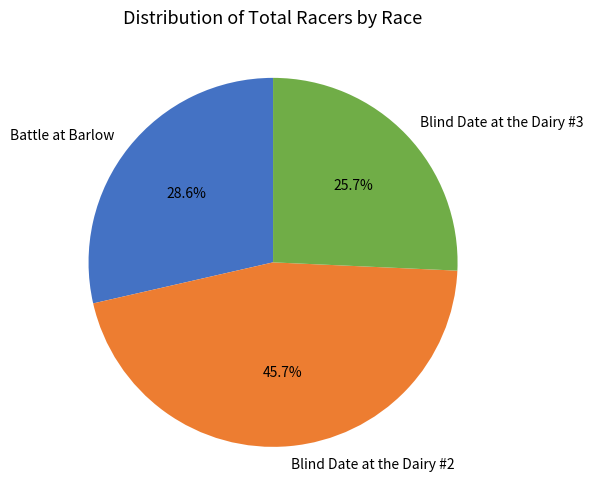

Which slice is the smallest?

Blind Date at the Dairy #3